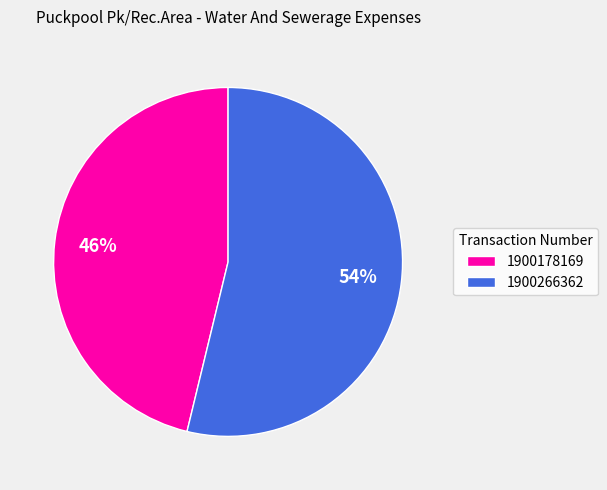

True or false: 1900266362 accounts for 54% of the total.

True